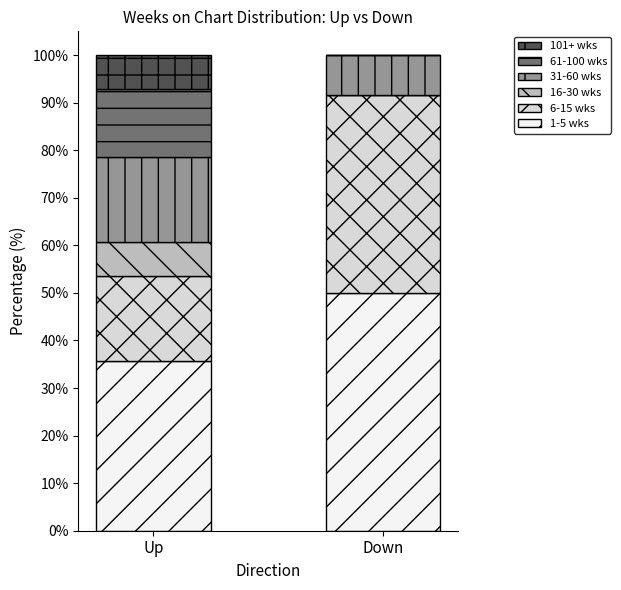

True or false: 1-5 wks has a value of 68.3 at Down.

False